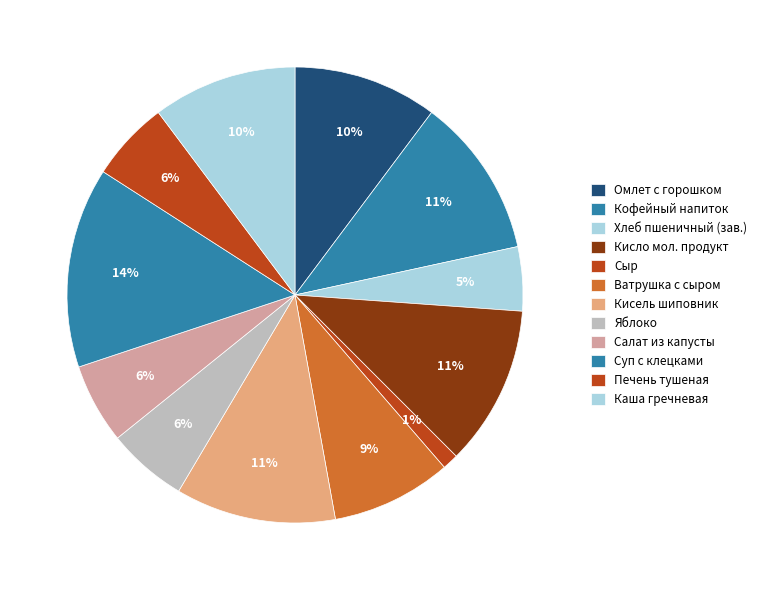

How much of the chart is everything except Суп с клецками?

85.8%